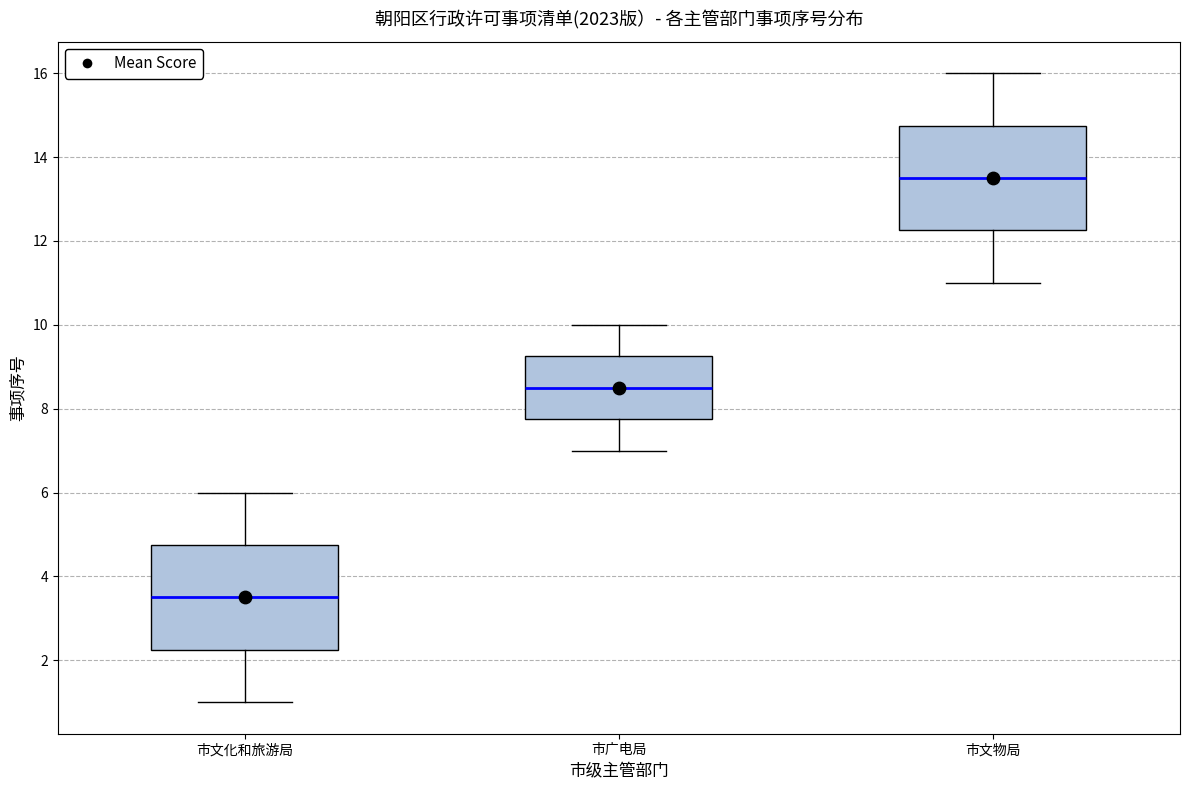

Reading left to right, transcribe this box plot: for each box, give where its median line is, the range the box spans, and where its two whiskers end, as read against the y-axis. The values are not printed on the chart, so give them approximately, as read against the axis.

市文化和旅游局: median 3.6, box 2.2 to 4.8, whiskers 1.0 to 6.0
市广电局: median 8.6, box 7.8 to 9.2, whiskers 7.0 to 10.0
市文物局: median 13.6, box 12.2 to 14.8, whiskers 11.0 to 16.0